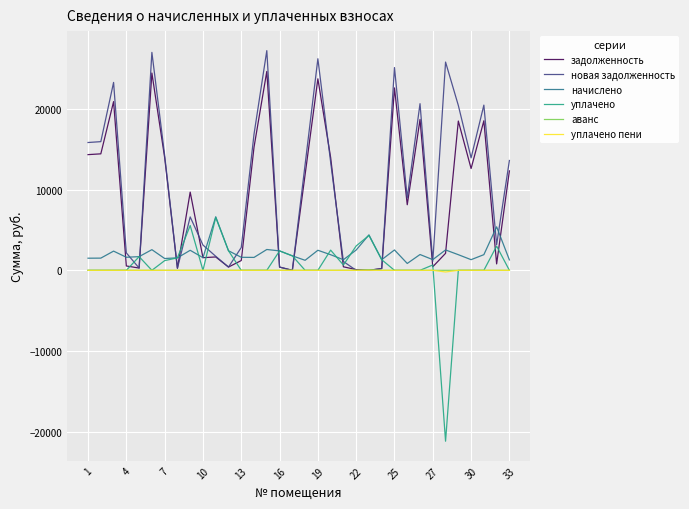

What is the greatest value displayed?

27201.7